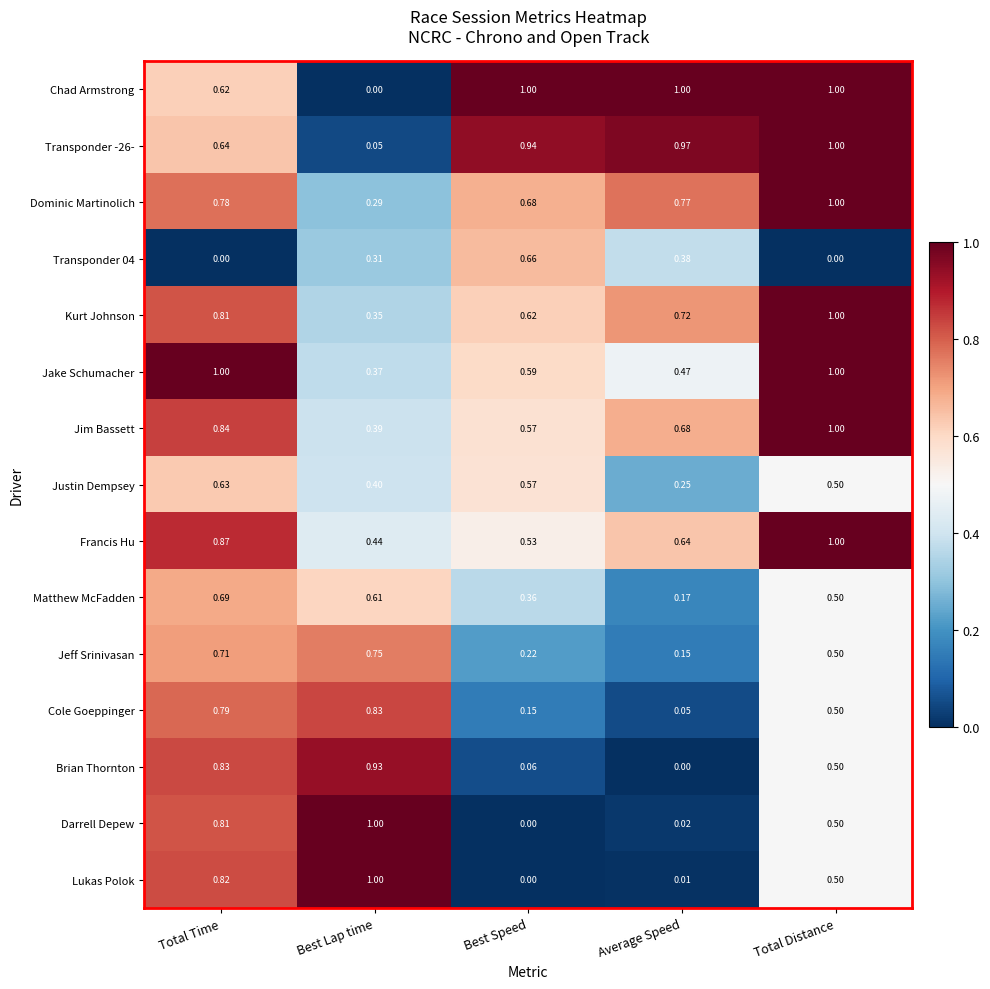

Which series has the largest total across all categories?

Chad Armstrong